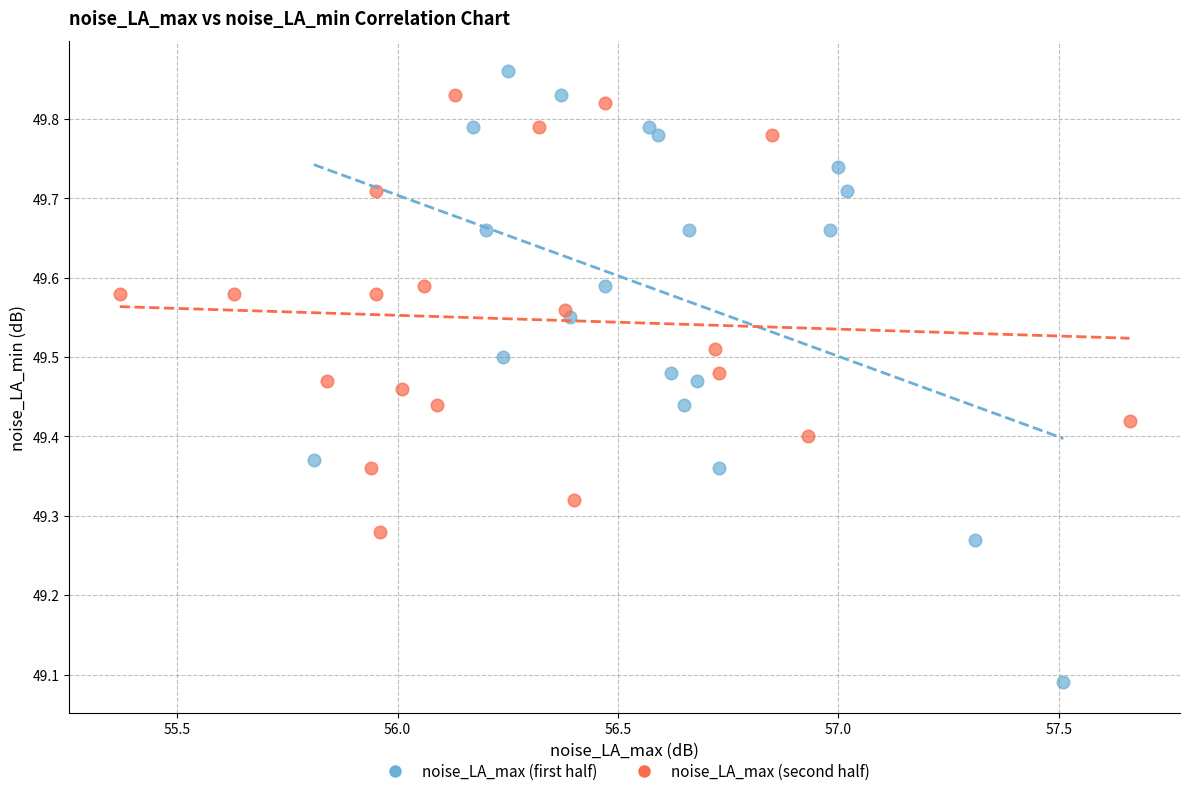

Which series contains the highest Y value?

noise_LA_max (first half)